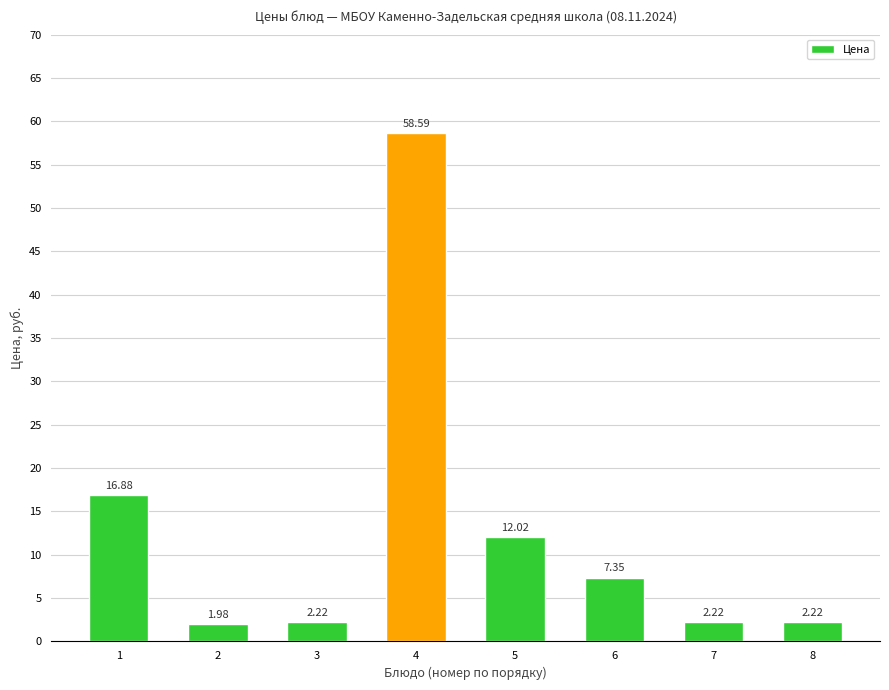

Which has a higher value, 2 or 7?

7